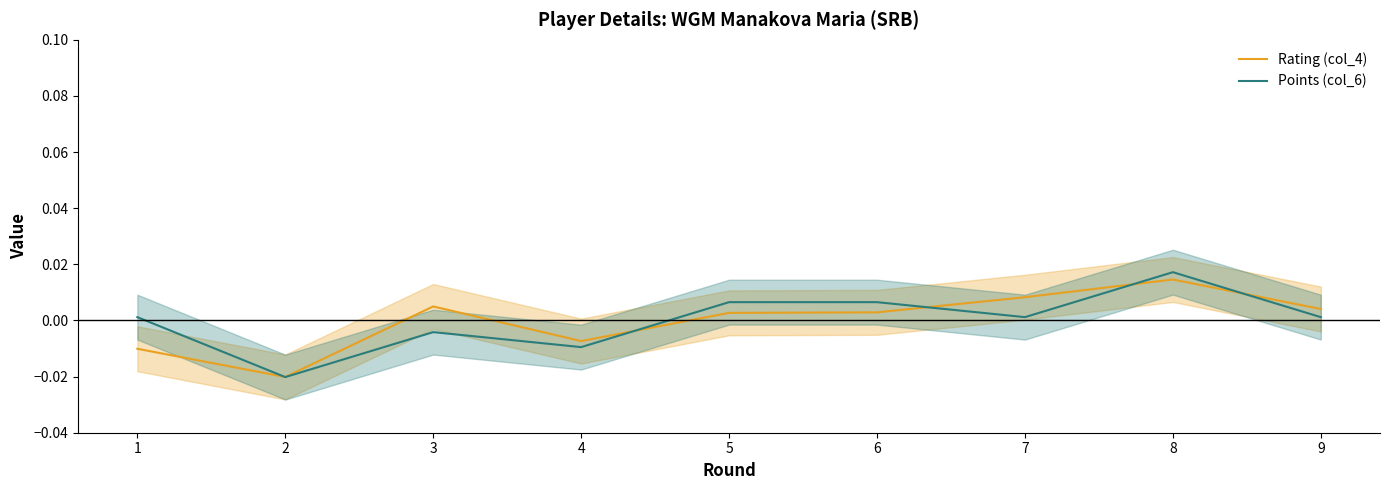

Reading left to right, extract all data points from this chart.

Rating (col_4): 1=-0.0	2=-0.0	3=0.0	4=-0.0	5=0.0	6=0.0	7=0.0	8=0.0	9=0.0
Points (col_6): 1=0.0	2=-0.0	3=-0.0	4=-0.0	5=0.0	6=0.0	7=0.0	8=0.0	9=0.0